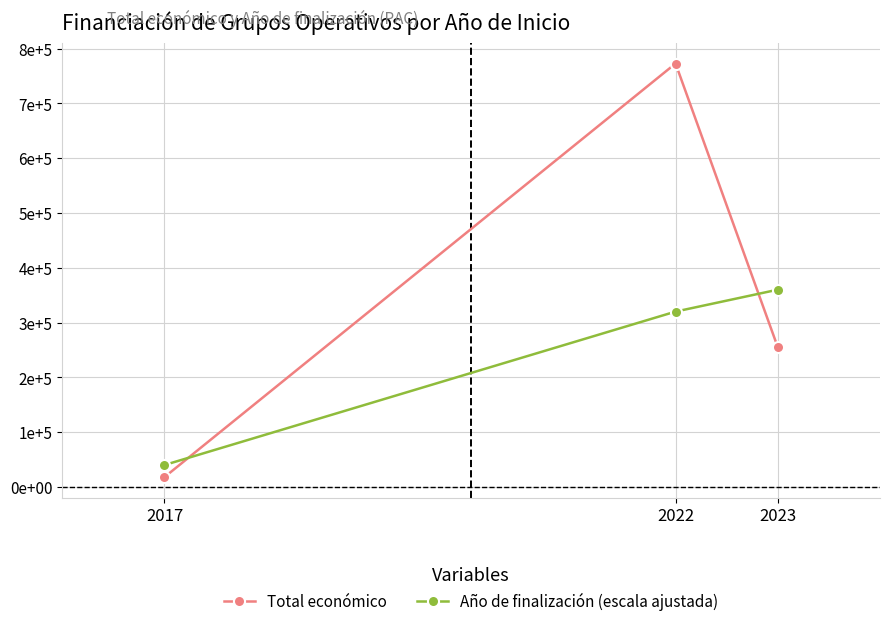

Is this an area chart (filled region under the line)?

No